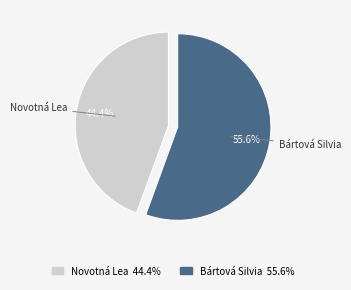

Which category has the biggest portion of the pie?

Bártová Silvia